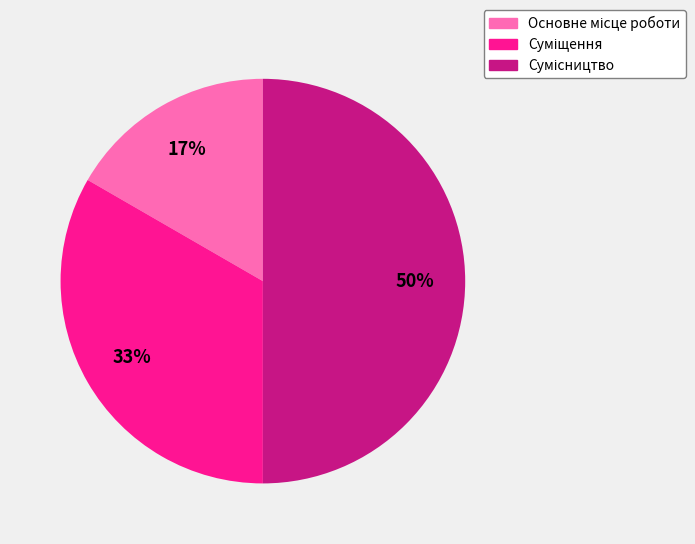

To the nearest percent, what is the average slice percentage?

33%